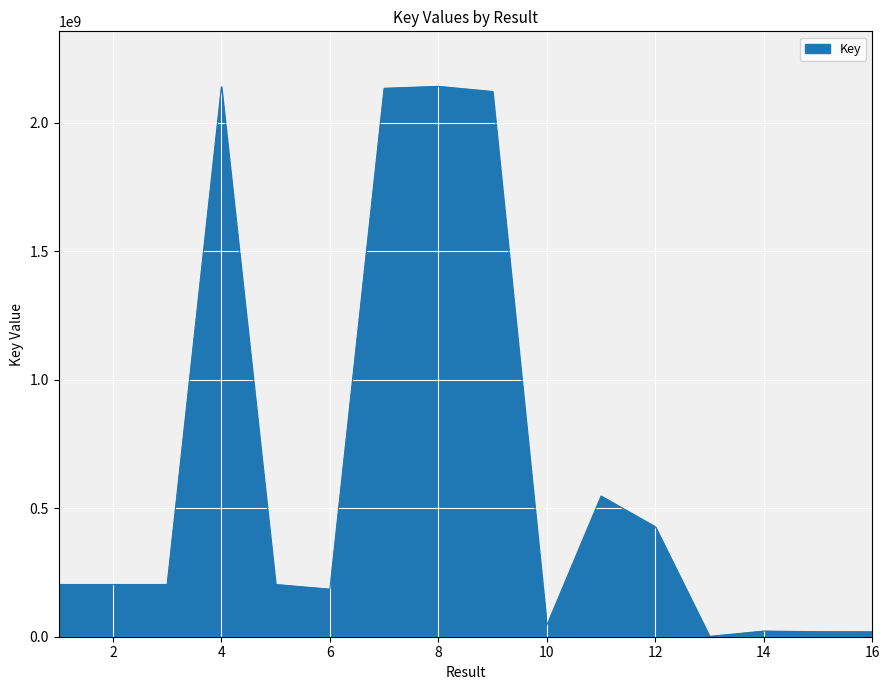

What is the greatest value displayed?

2142545851